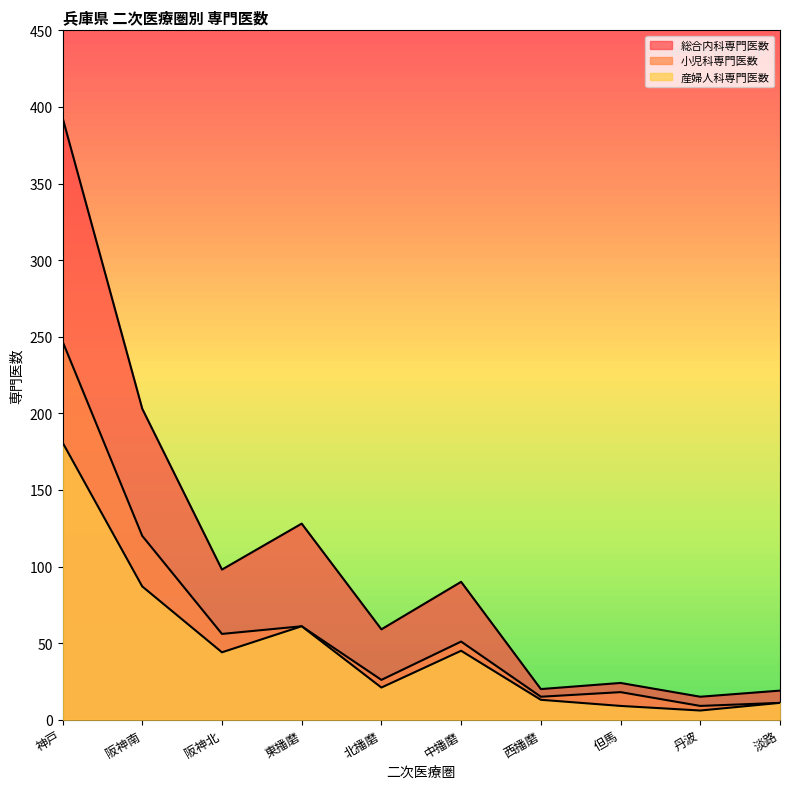

Does the chart display data point markers on the line(s)?

No